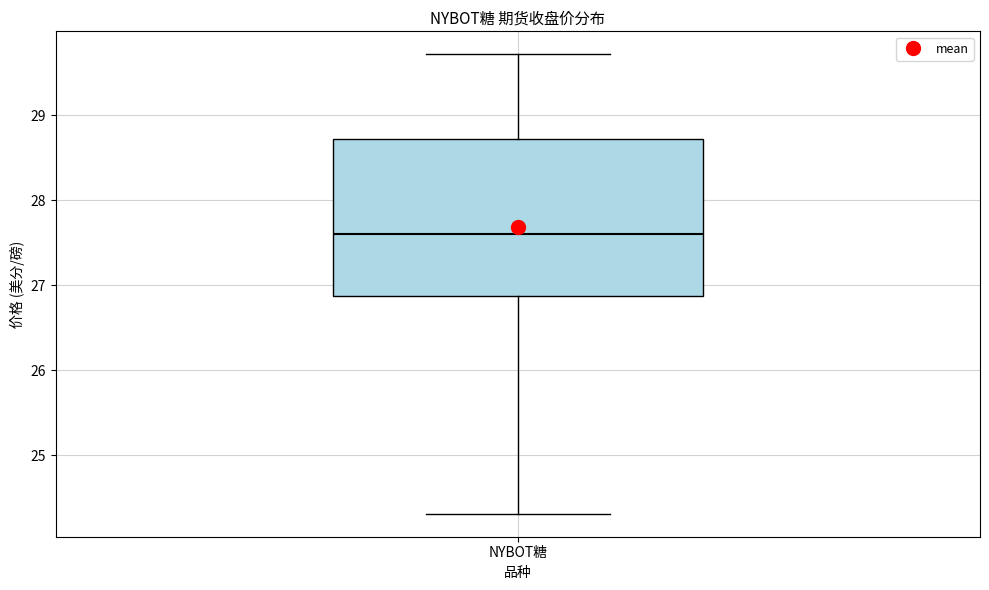

Where does the median line of the box for NYBOT糖 sit on the y-axis? The values are not printed on the chart, so give them approximately, as read against the axis.

27.6